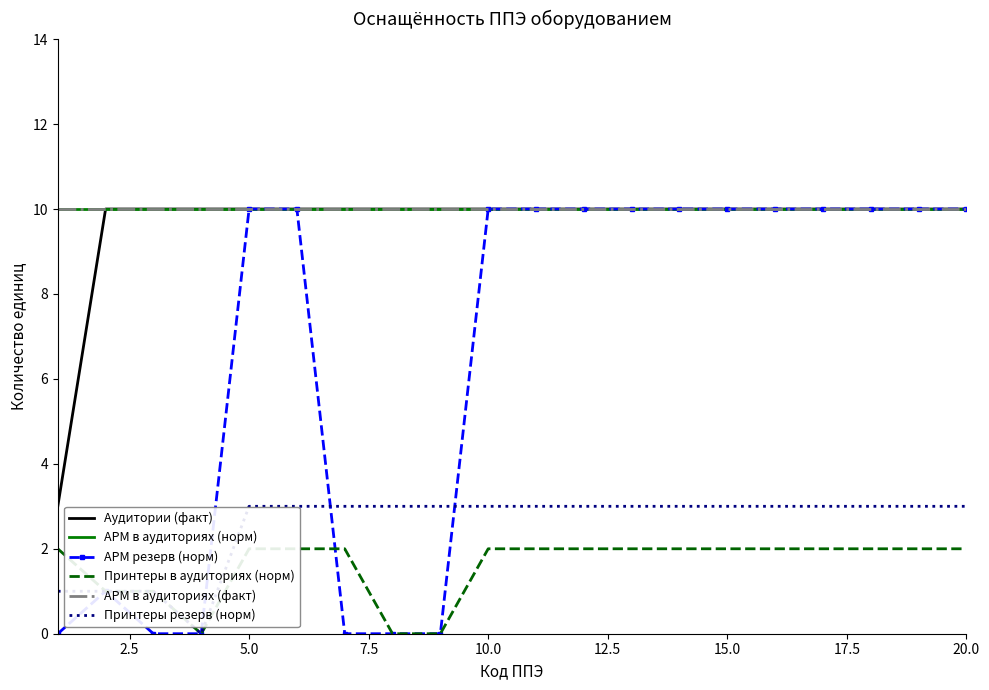

True or false: Аудитории (факт) and АРМ в аудиториях (факт) intersect in this chart.

False